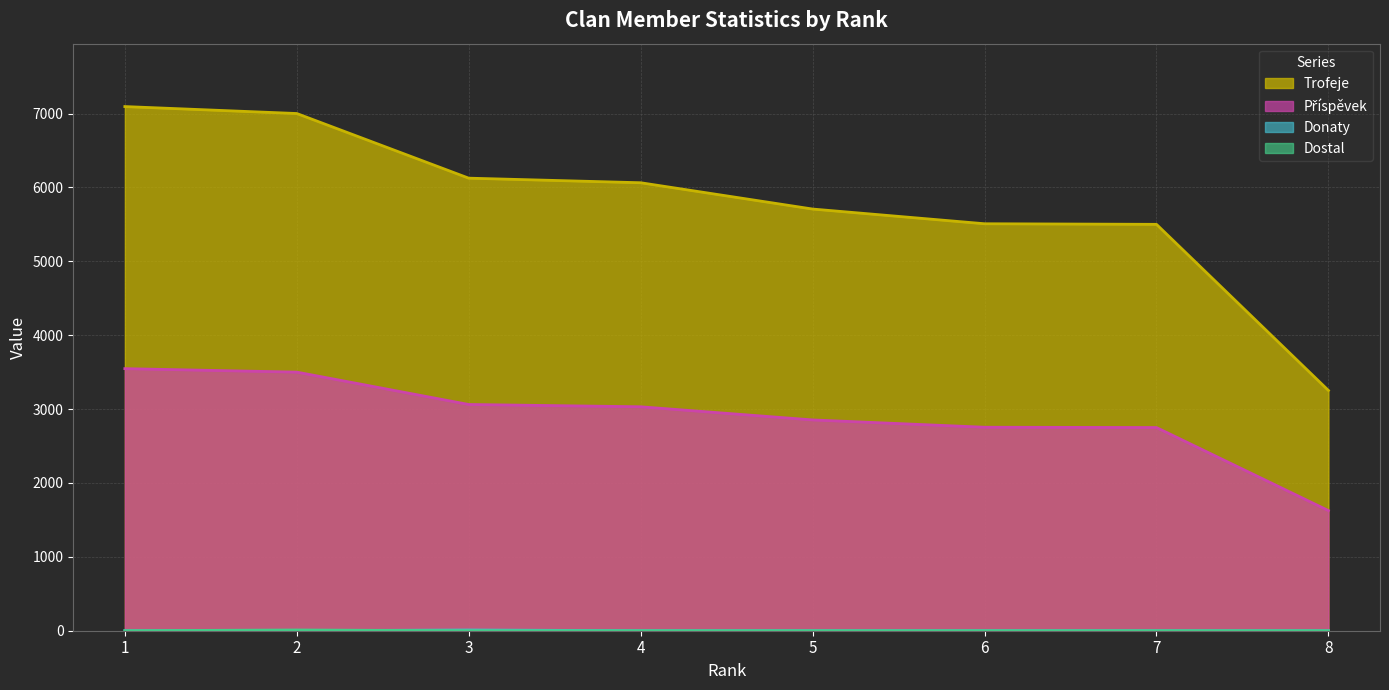

Which has a higher value, 2 or 8?

2